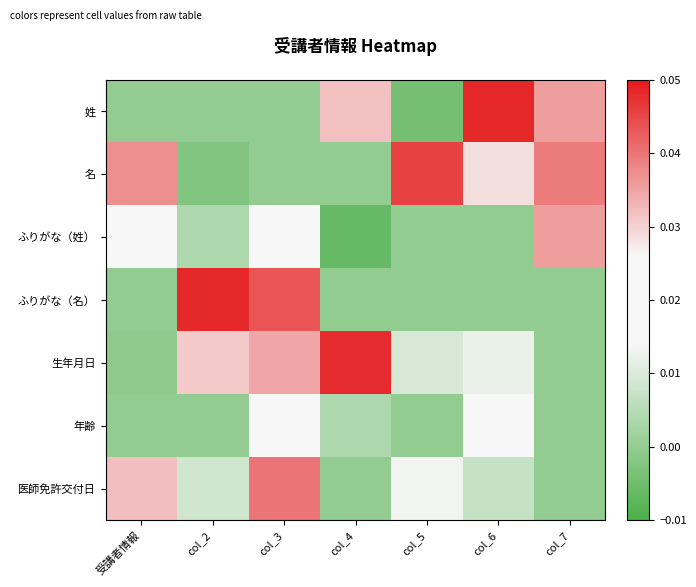

Which series changed the most between 受講者情報 and col_7?

姓